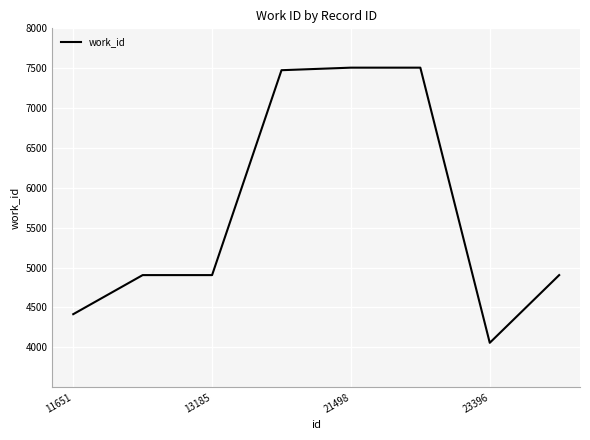

What is the sum of all values?

45680